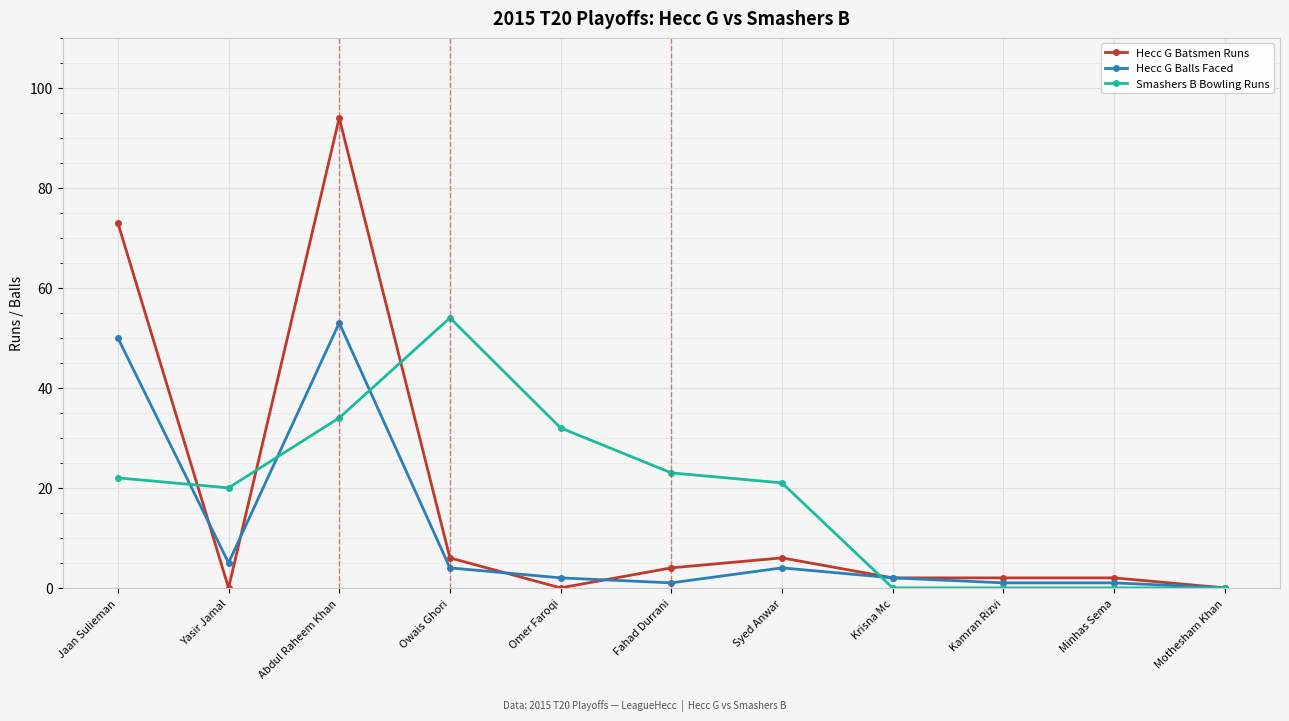

True or false: Hecc G Batsmen Runs has more than 1 points higher than both neighbors.

True